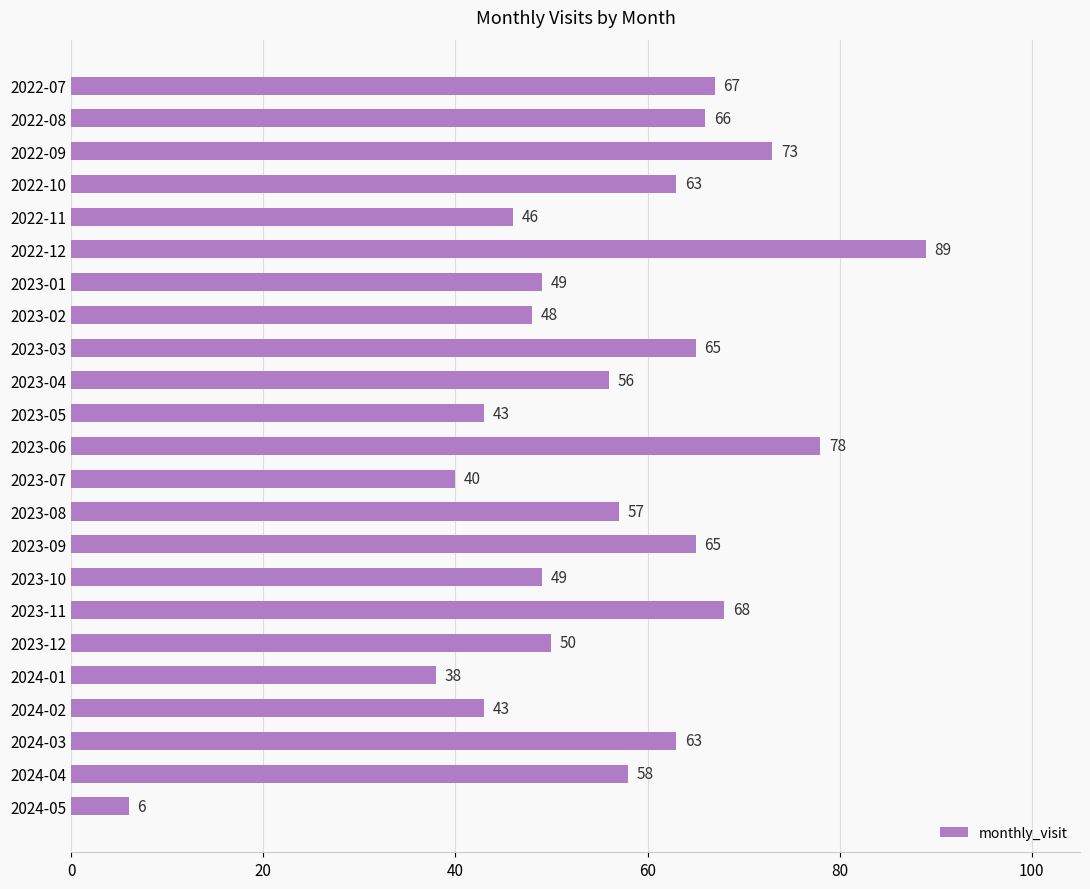

What is the sum of the values at 2024-01 and 2023-01?

87